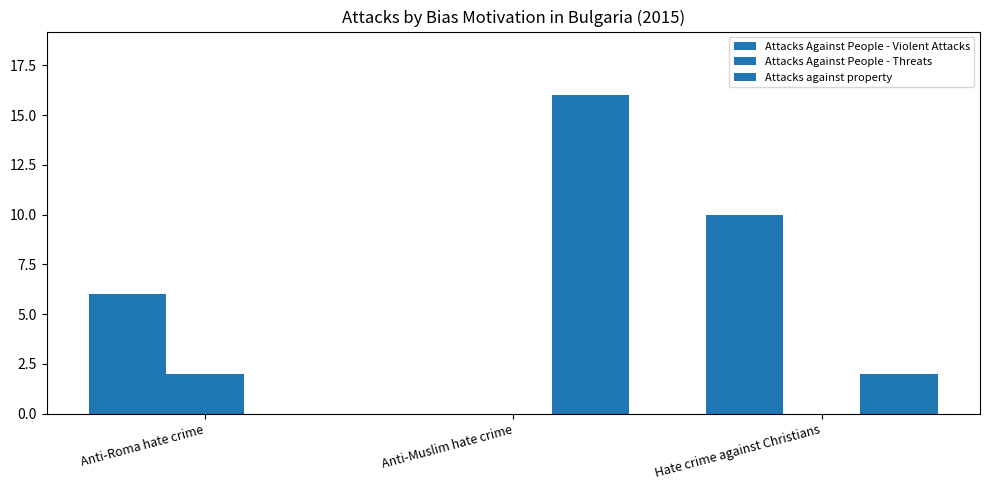

How many groups of bars are there?

3